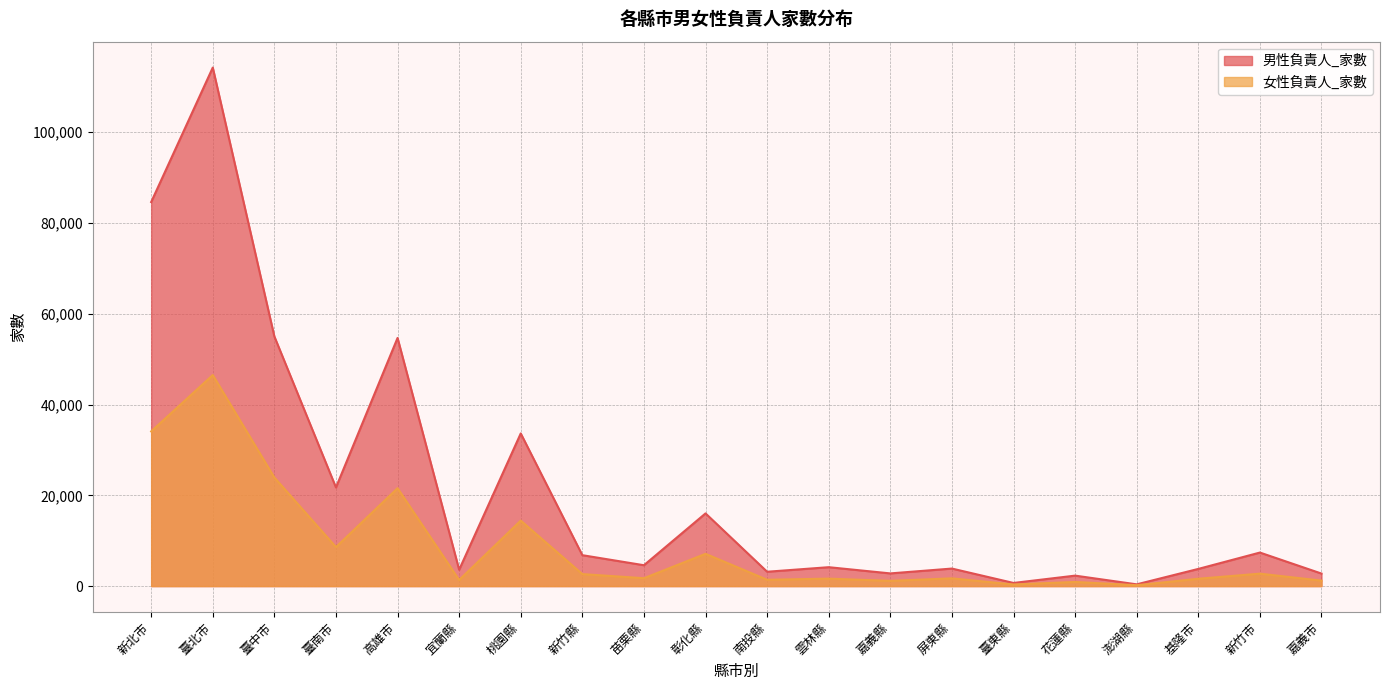

What is the label of the 5th point from the right?

花蓮縣